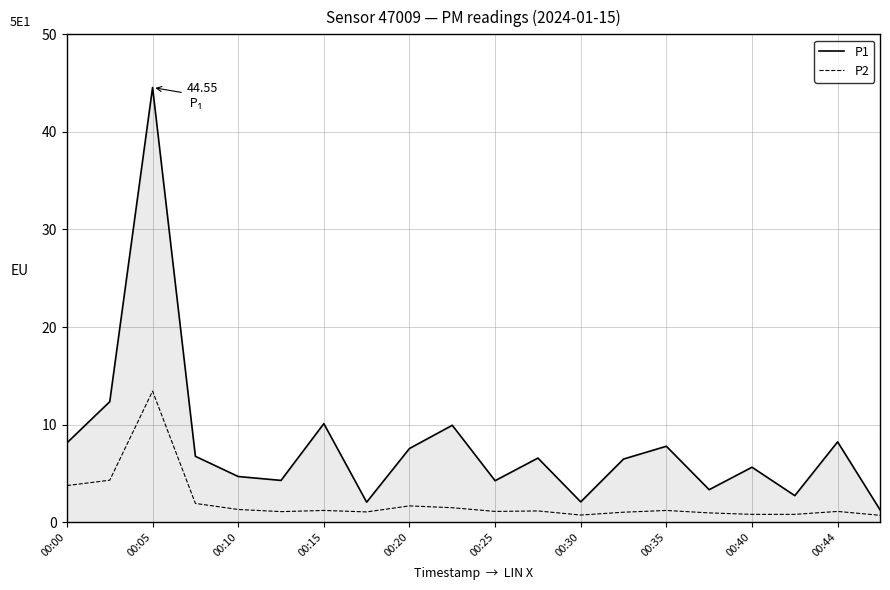

Rank the series by their maximum value, from lowest to highest.

P2, P1